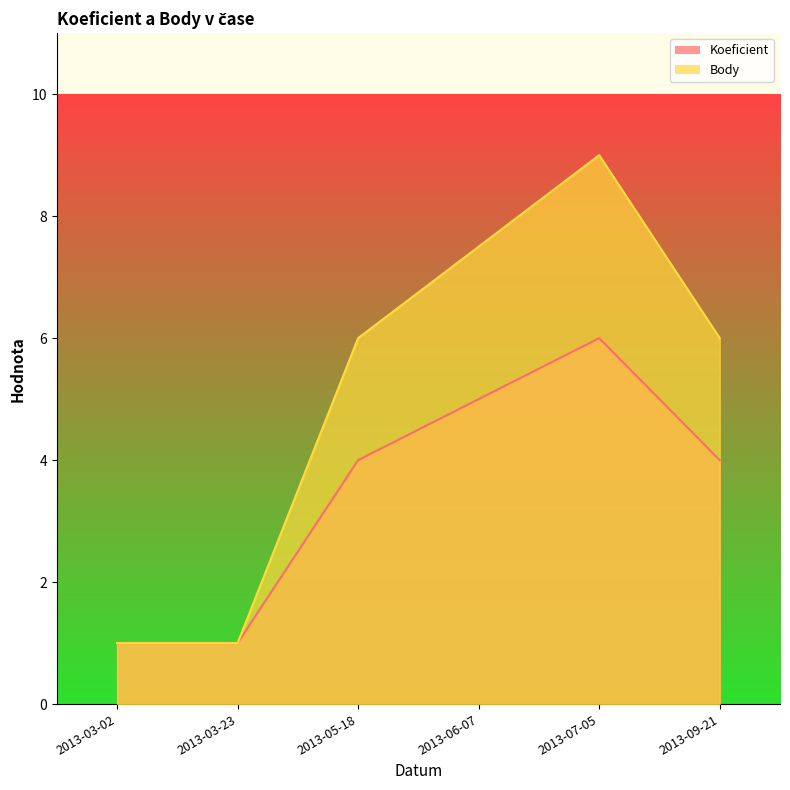

What position from the left is 2013-05-18?

3